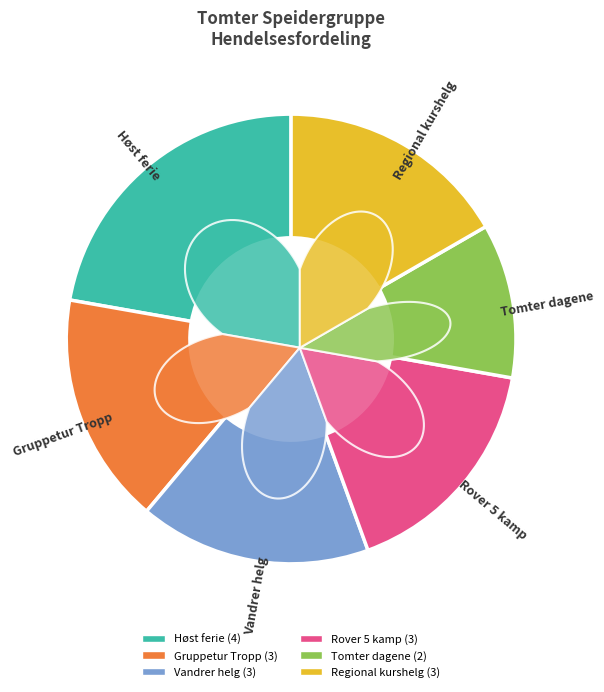

Is Gruppetur Tropp the majority of the pie?

No